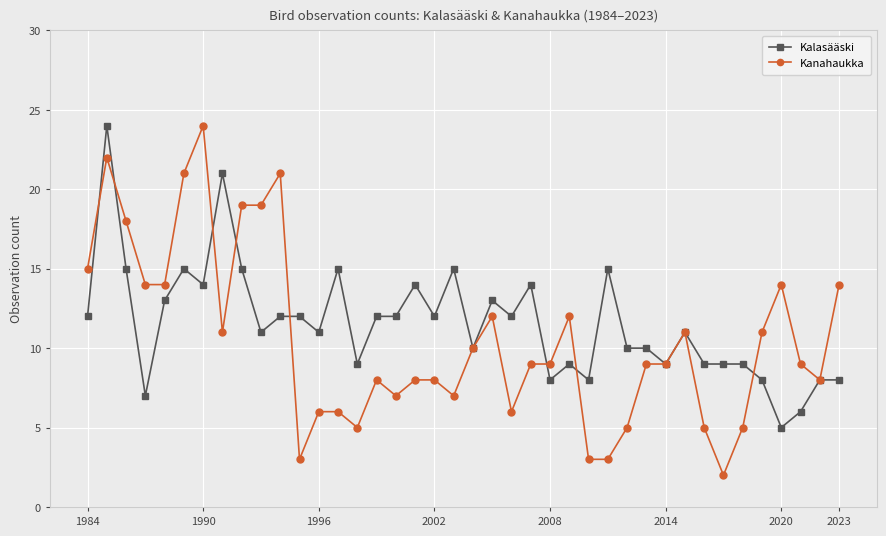

True or false: Kalasääski has more than 1 interior local peaks.

True